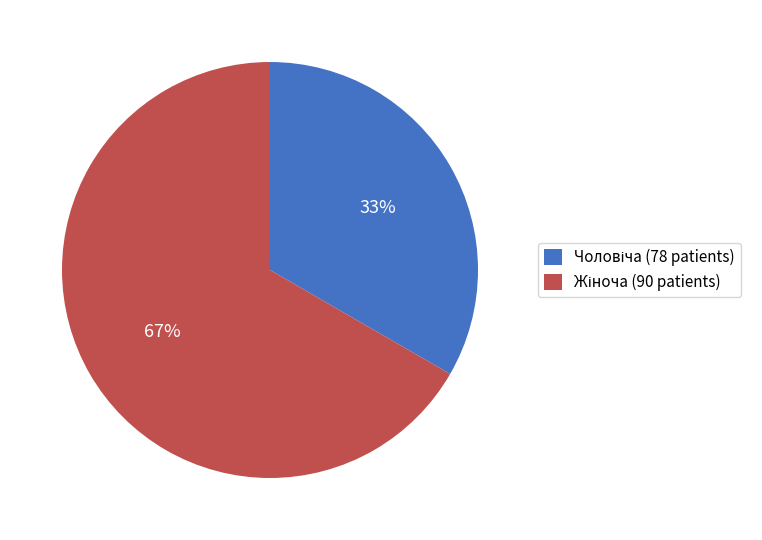

To the nearest percent, what is the average slice percentage?

50%